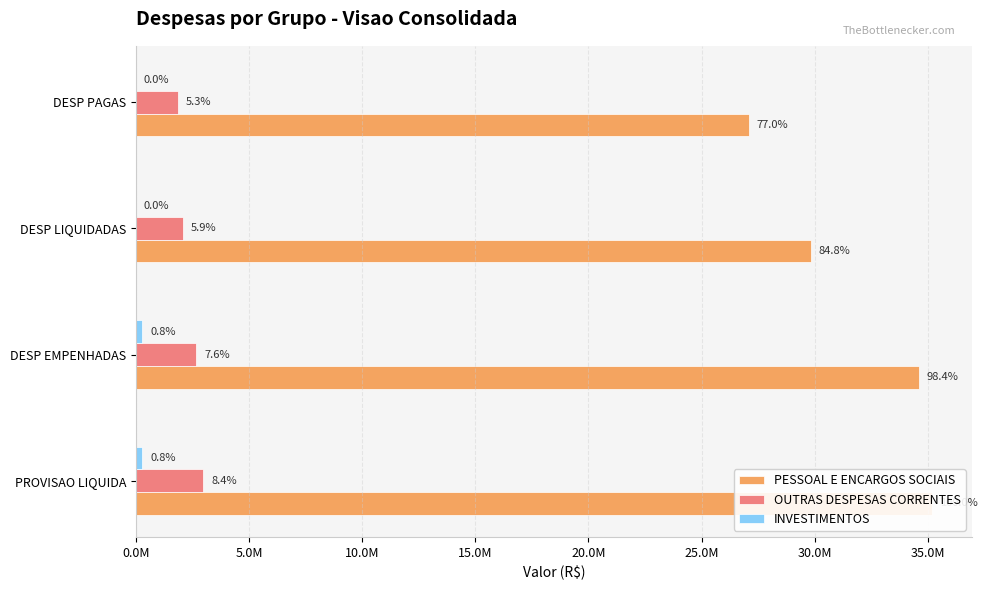

How many values in the INVESTIMENTOS series exceed 289545?

2